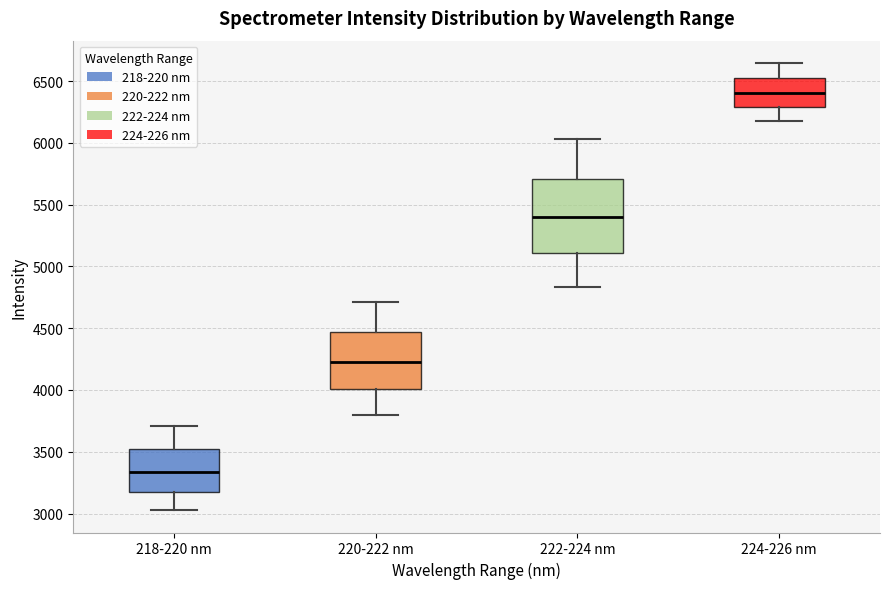

Where does the lower whisker of the box for 218-220 nm end on the y-axis? The values are not printed on the chart, so give them approximately, as read against the axis.

3050